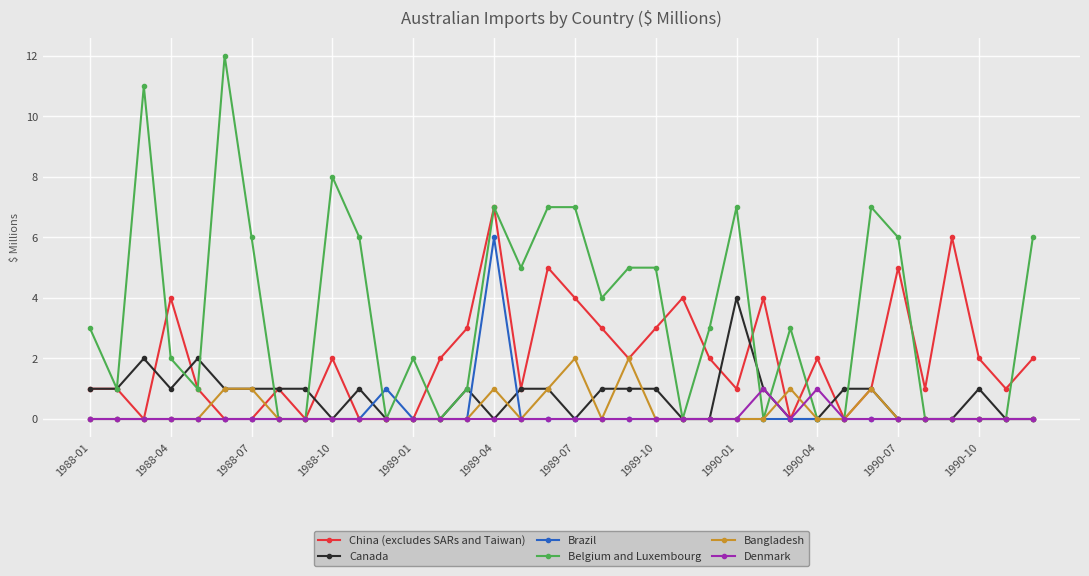

What is the sum of all Canada values?

26